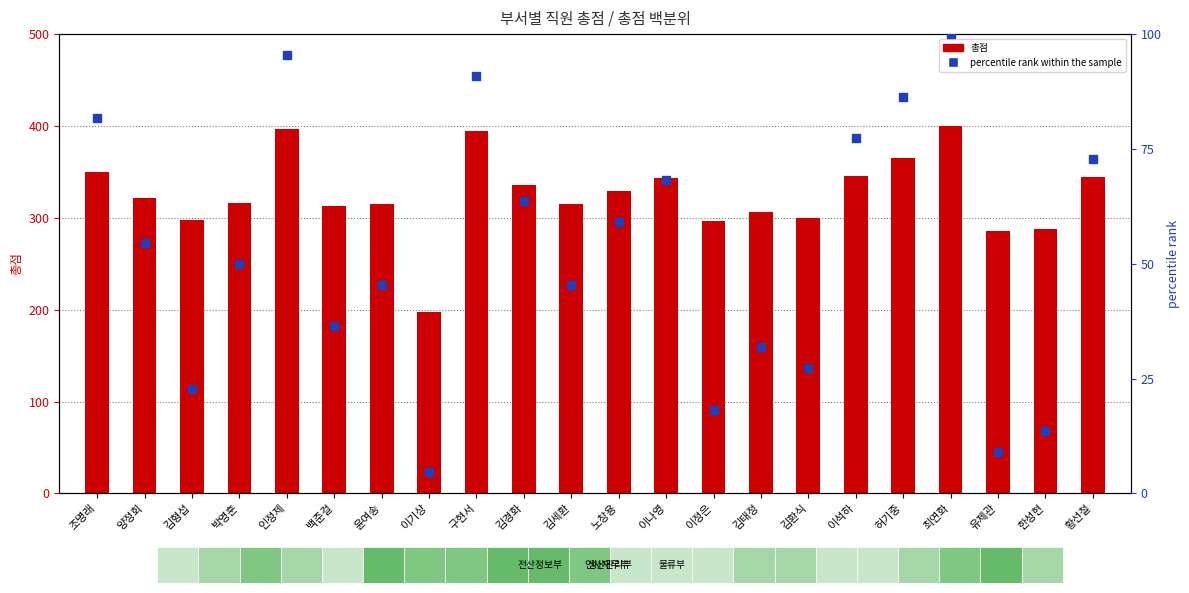

Which series contains the highest Y value?

총점